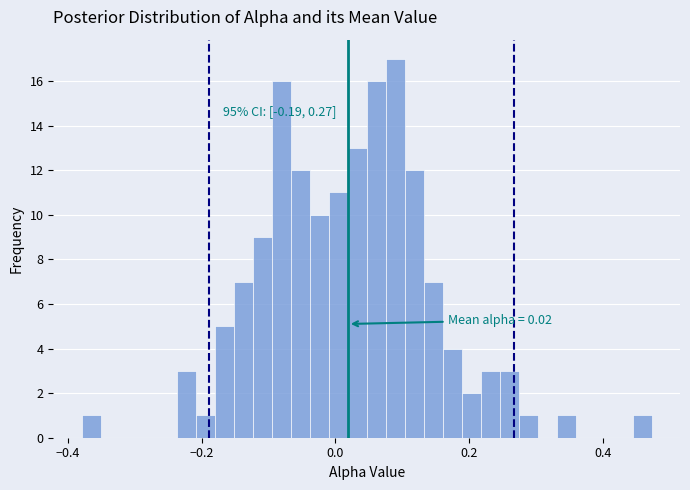

Read against the x-axis, roughly where is the centre of the tallest bar?

0.08